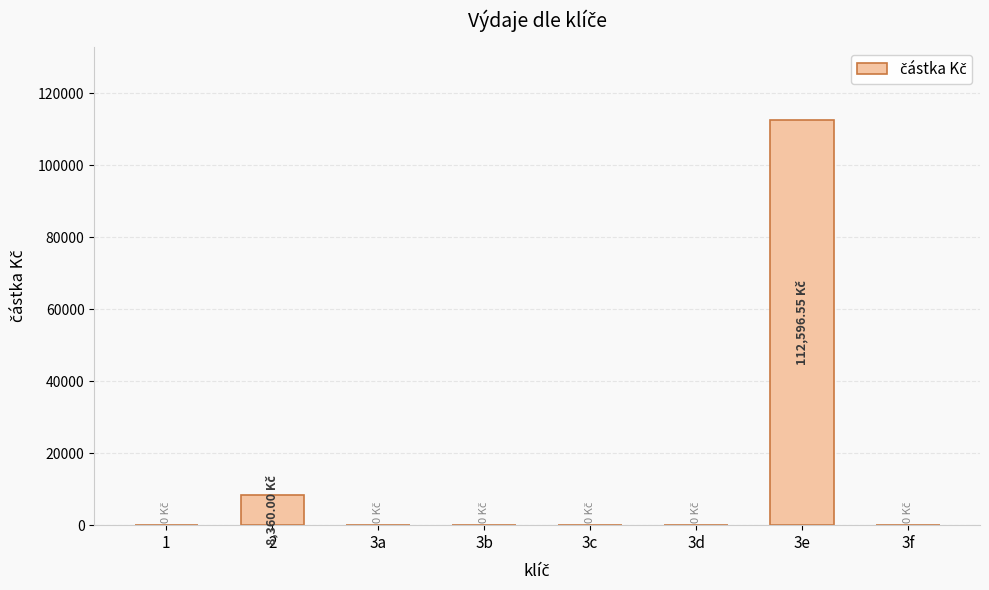

How many data points are above 0?

2